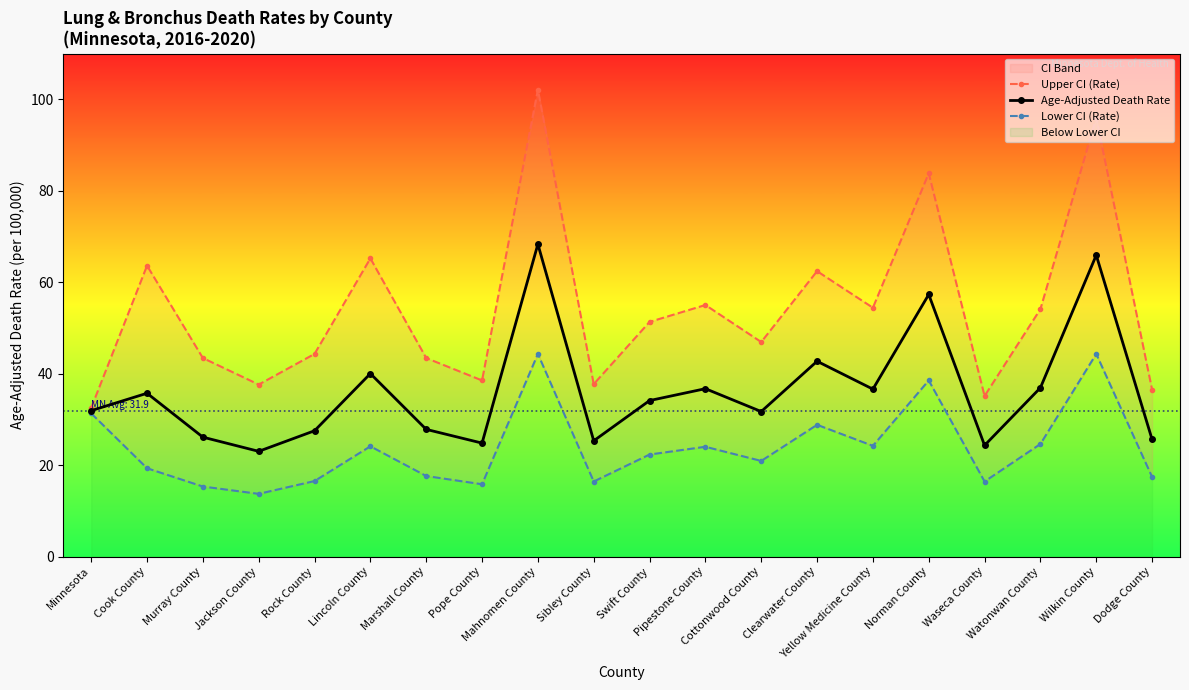

At which label does Upper CI (Rate) first exceed 51?

Cook County